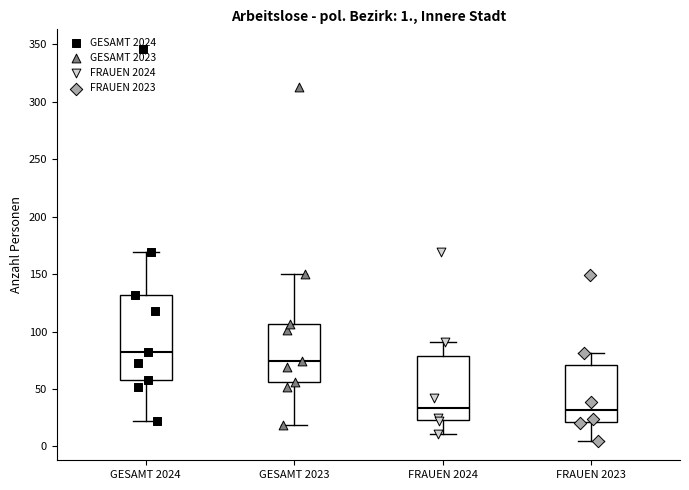

Comparing the boxes themselves (not the whiskers), which one is the tallest?

GESAMT 2024